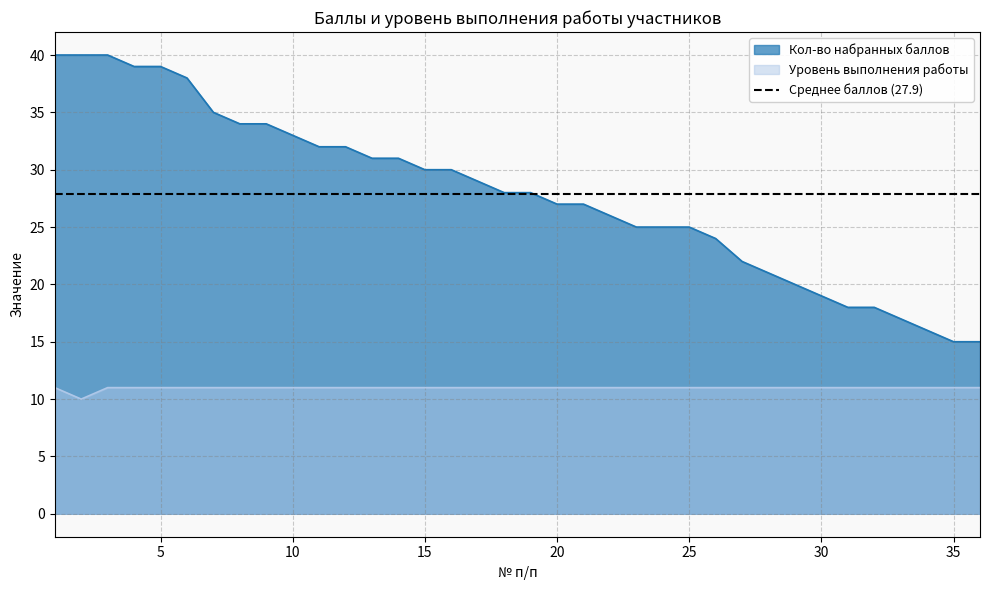

What are all the series names shown in the legend?

Кол-во набранных баллов, Уровень выполнения работы